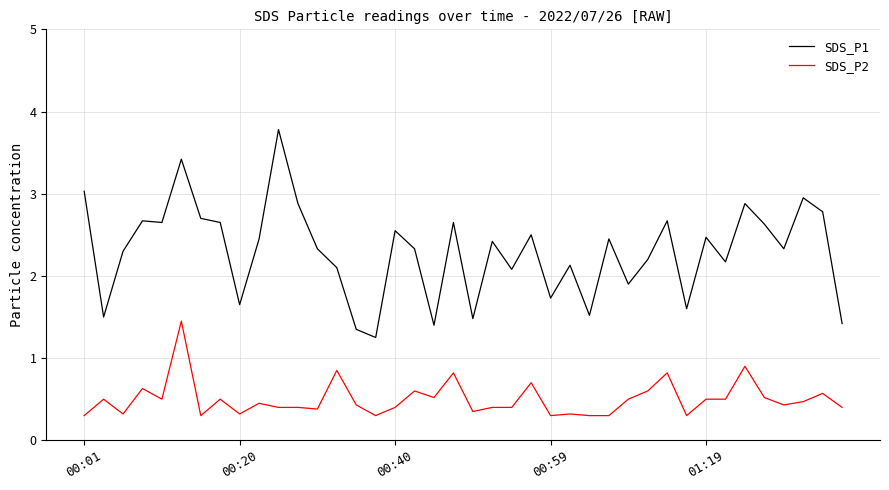

Does the chart have visible grid lines?

Yes